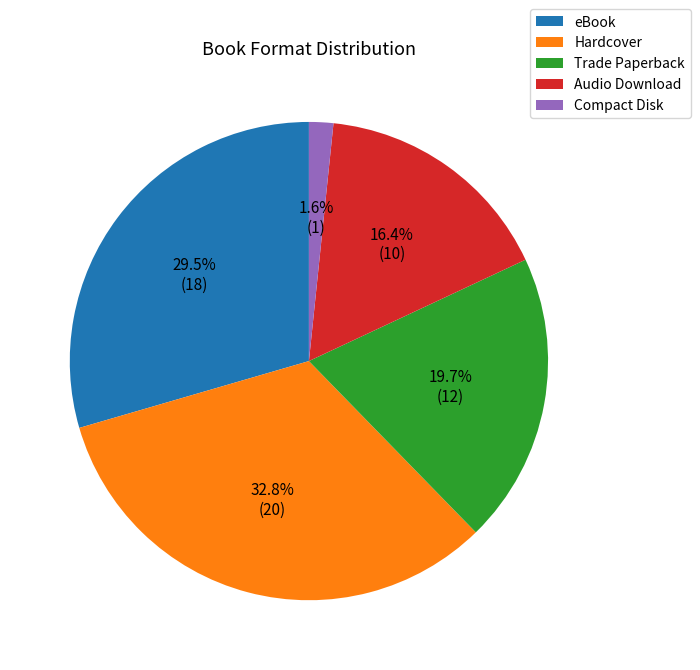

Which slice is the smallest?

Compact Disk